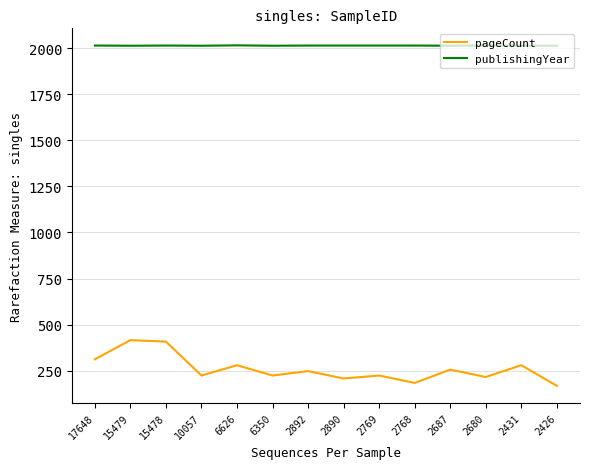

The publishingYear series shows 3290 at 6350. True or false?

False